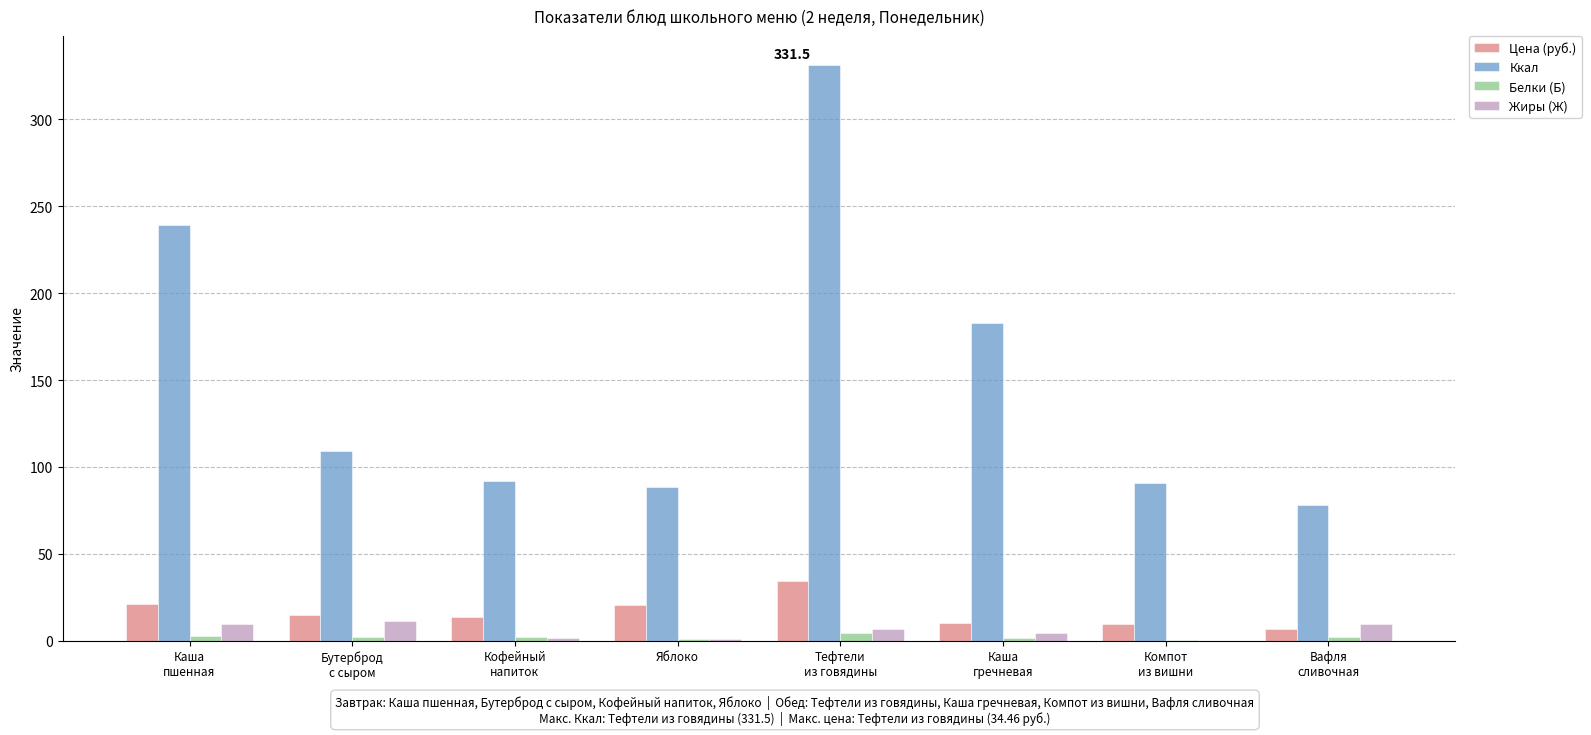

What is the maximum value shown in the chart?

331.5